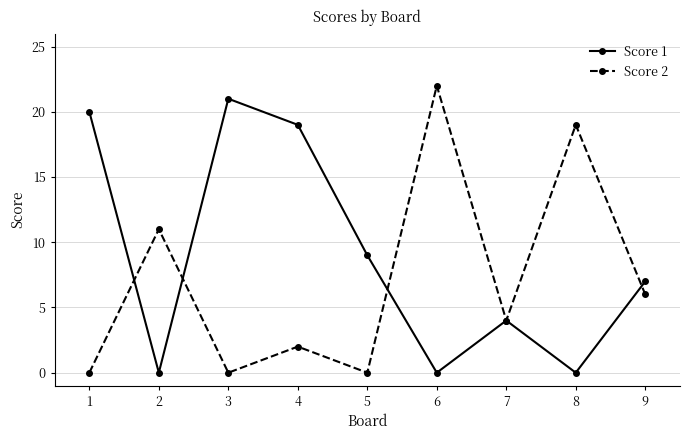

True or false: Score 2 has more than 2 points higher than both neighbors.

True